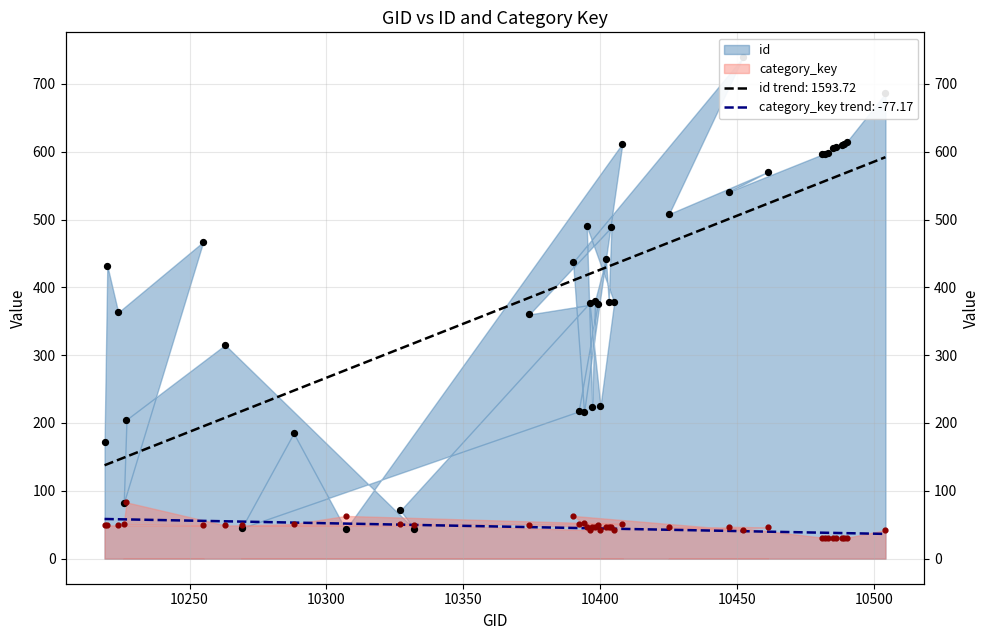

Is the value of id at 10452 greater than the value of category_key at 10408?

Yes